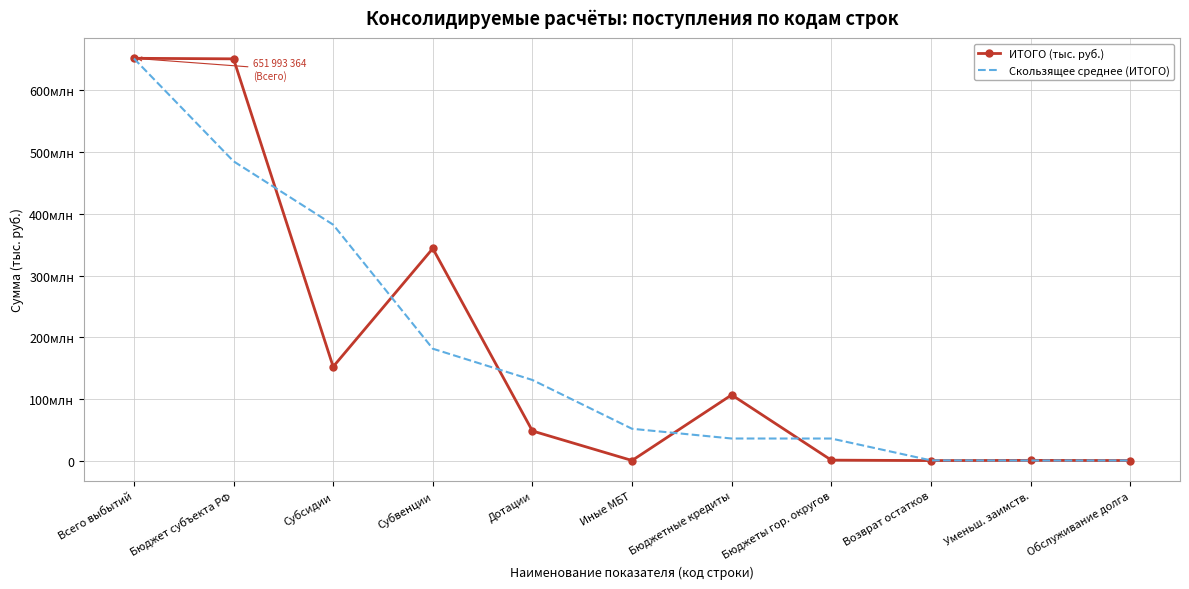

The value of ИТОГО (тыс. руб.) at Уменьш. заимств. is 336813.4. True or false?

False